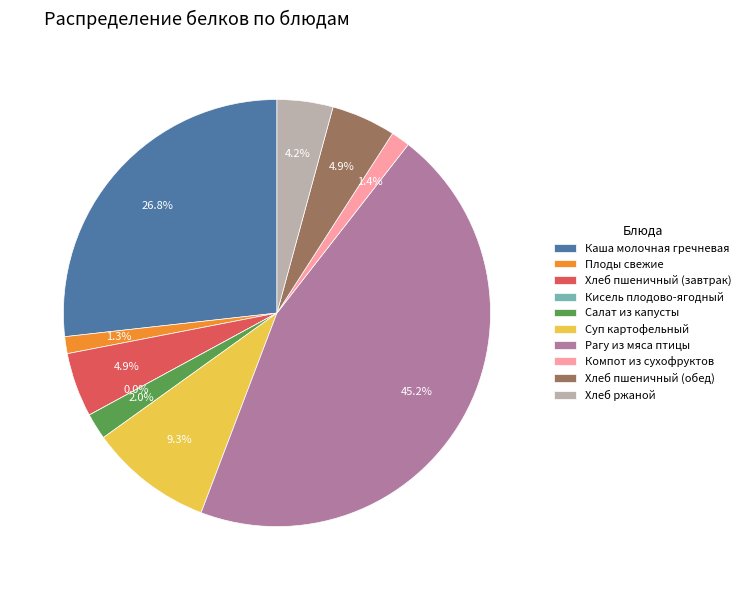

What percentage do Хлеб пшеничный (обед) and Салат из капусты together represent?

6.9%